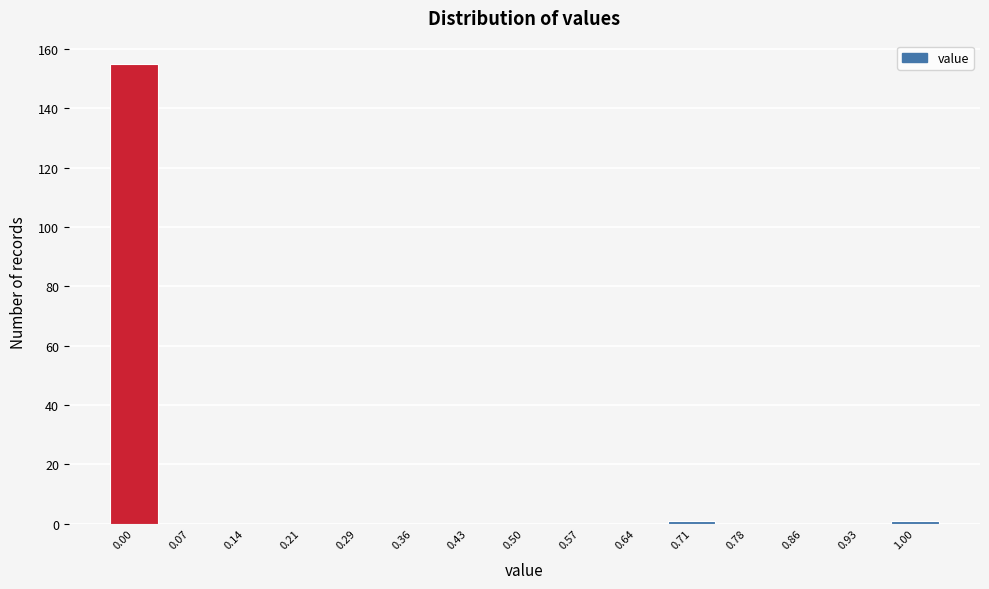

Reading left to right, what are all the values shown in this chart?

0.00=155	0.07=0	0.14=0	0.21=0	0.29=0	0.36=0	0.43=0	0.50=0	0.57=0	0.64=0	0.71=1	0.78=0	0.86=0	0.93=0	1.00=1